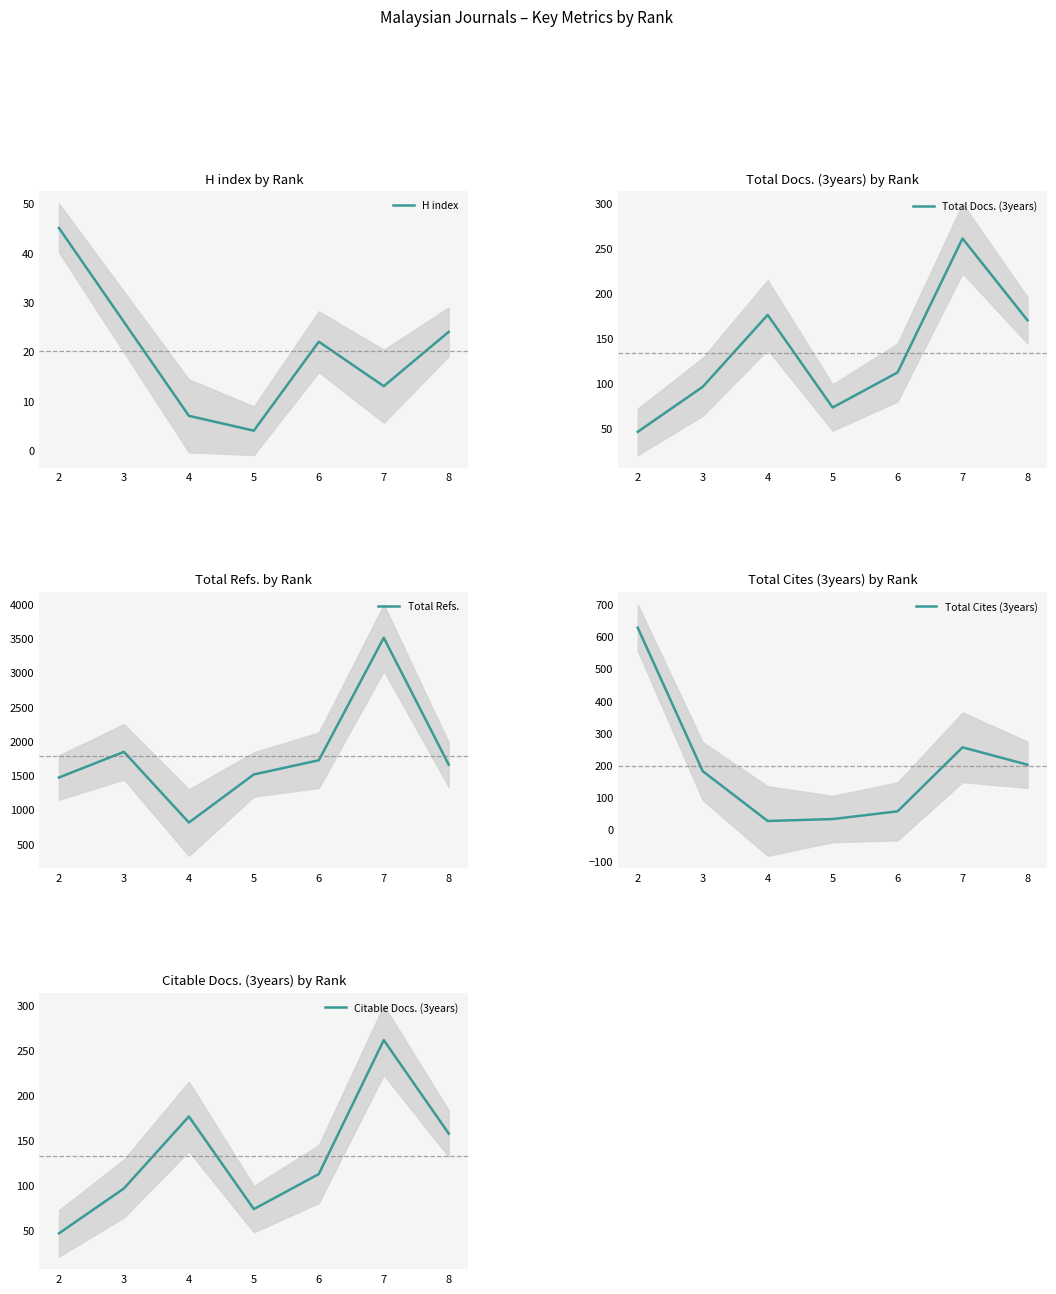

List the series in order of their peak value, lowest first.

H index, Total Docs. (3years), Citable Docs. (3years), Total Cites (3years), Total Refs.